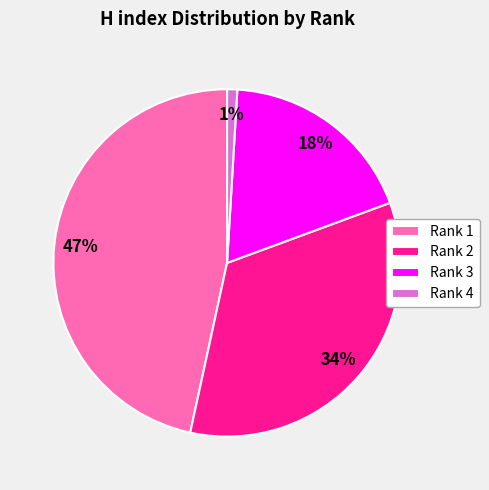

How many slices are in this pie chart?

4